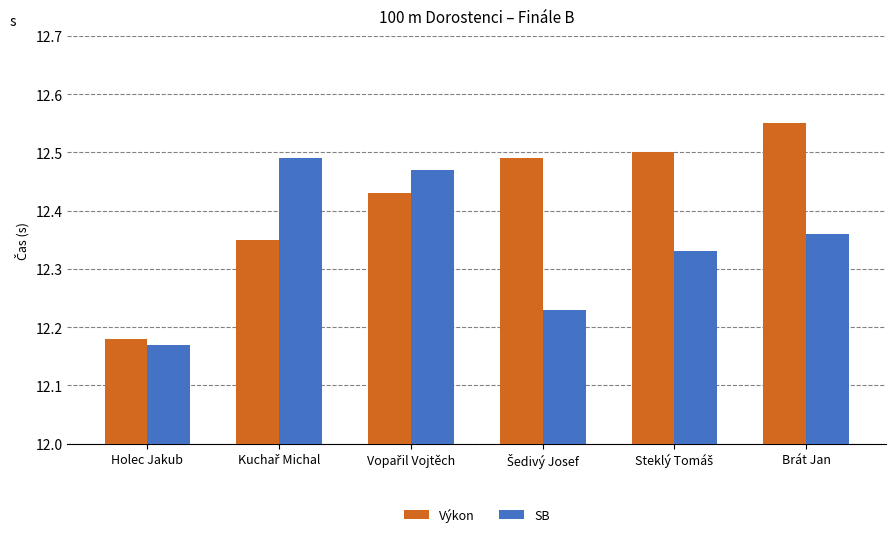

What is the difference between the maximum and minimum values in the Výkon series?

0.4